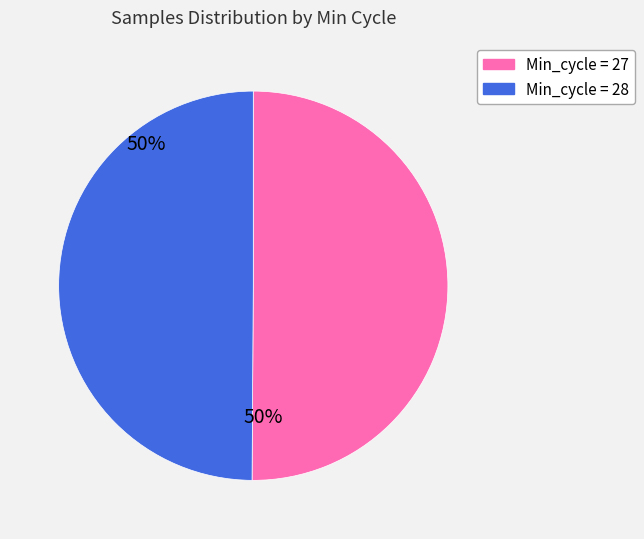

Is there a majority slice in this chart?

No